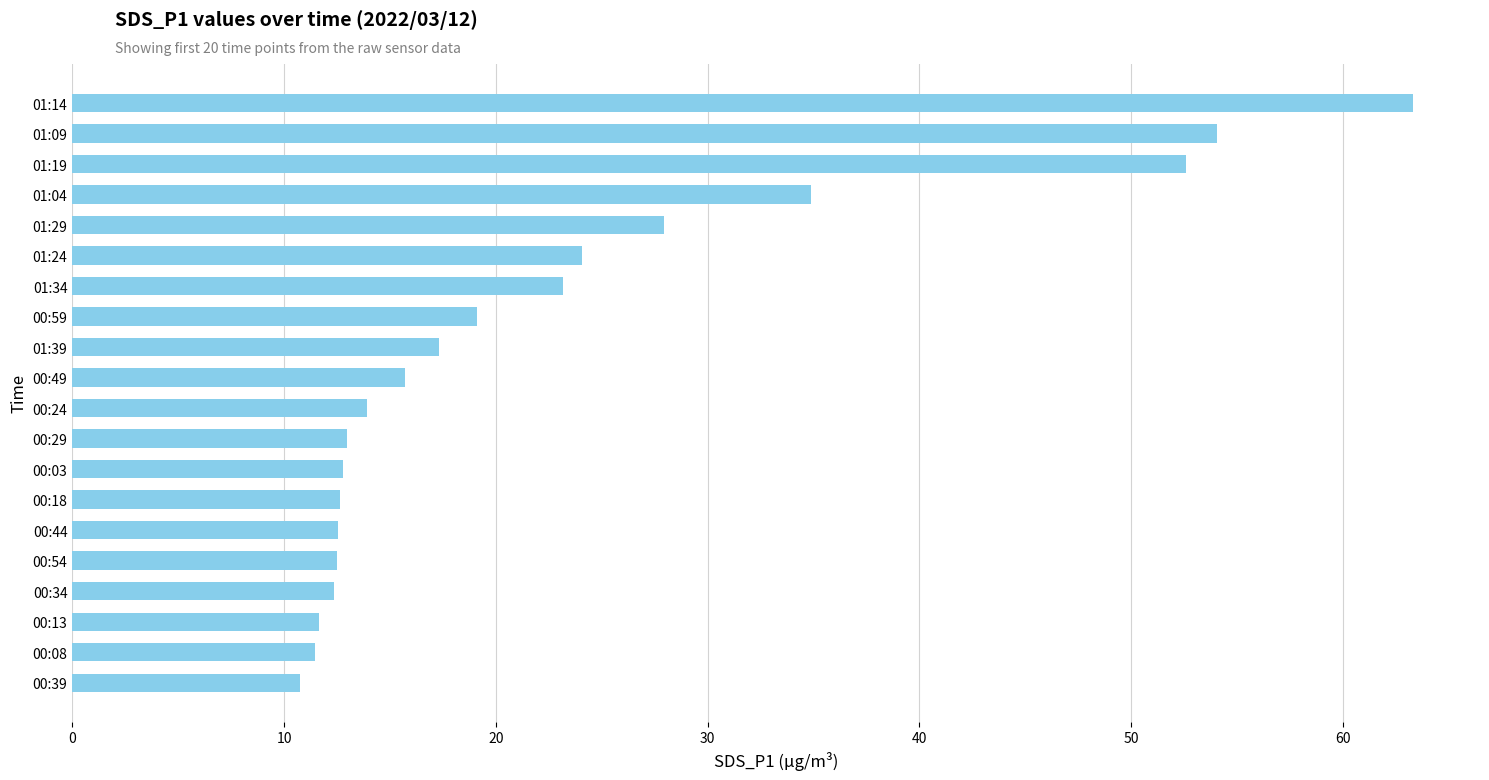

What is the change in value from 01:14 to 01:24?

-39.2